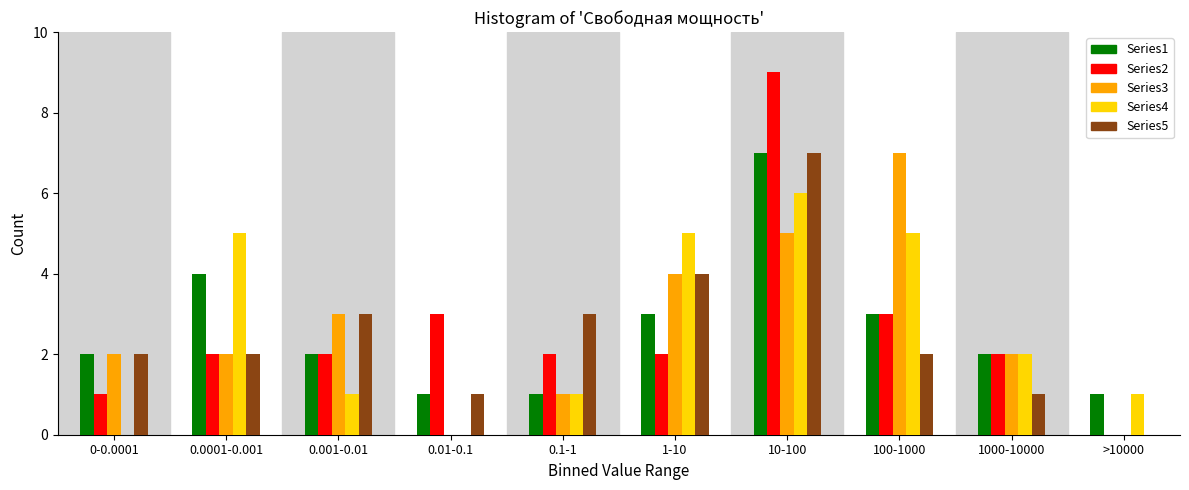

What is the greatest value displayed?

9